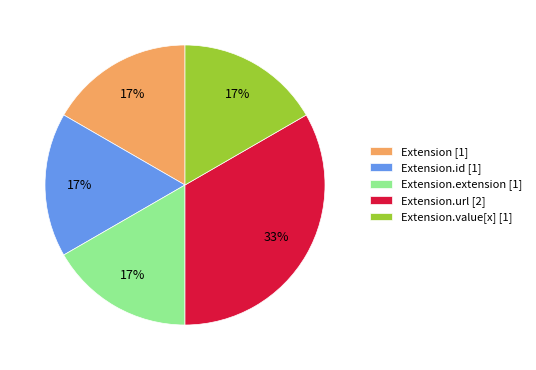

Do Extension [1] and Extension.id [1] together represent more than half of the pie?

No